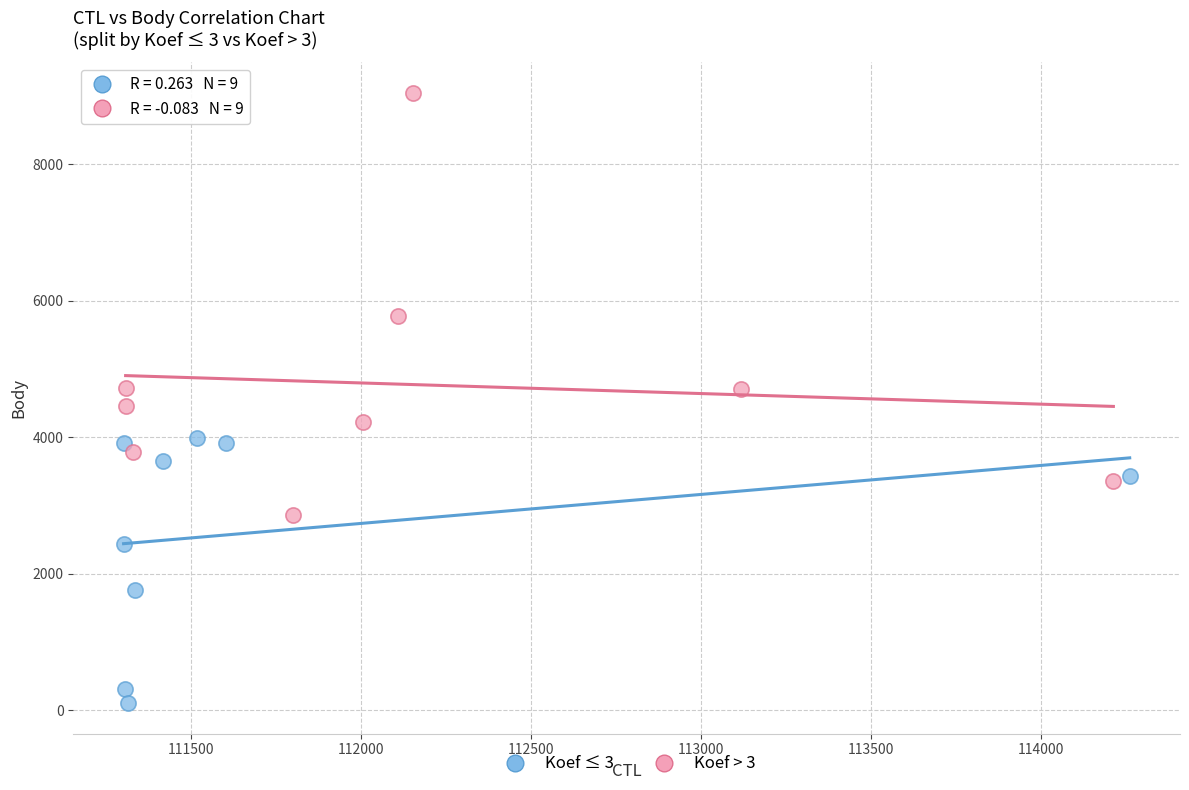

Which series contains the lowest Y value?

Koef ≤ 3